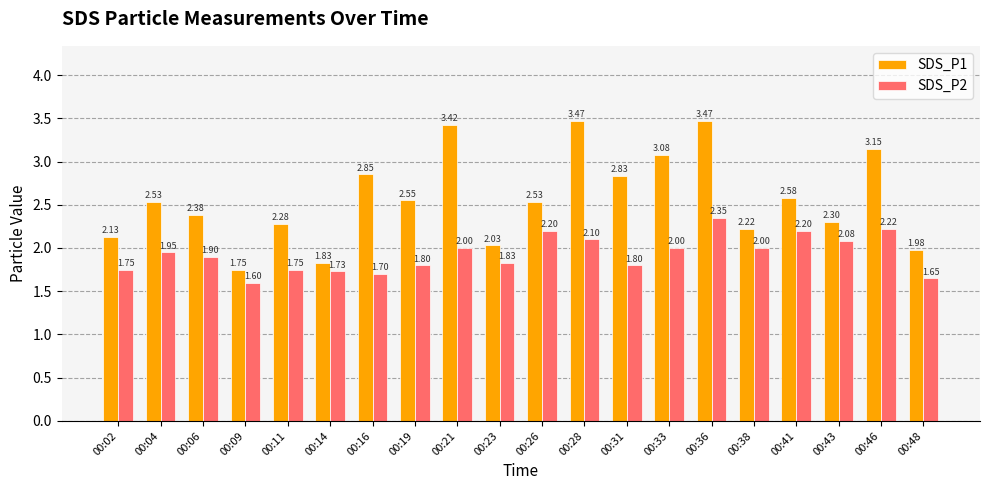

Count the number of categories in the chart.

20